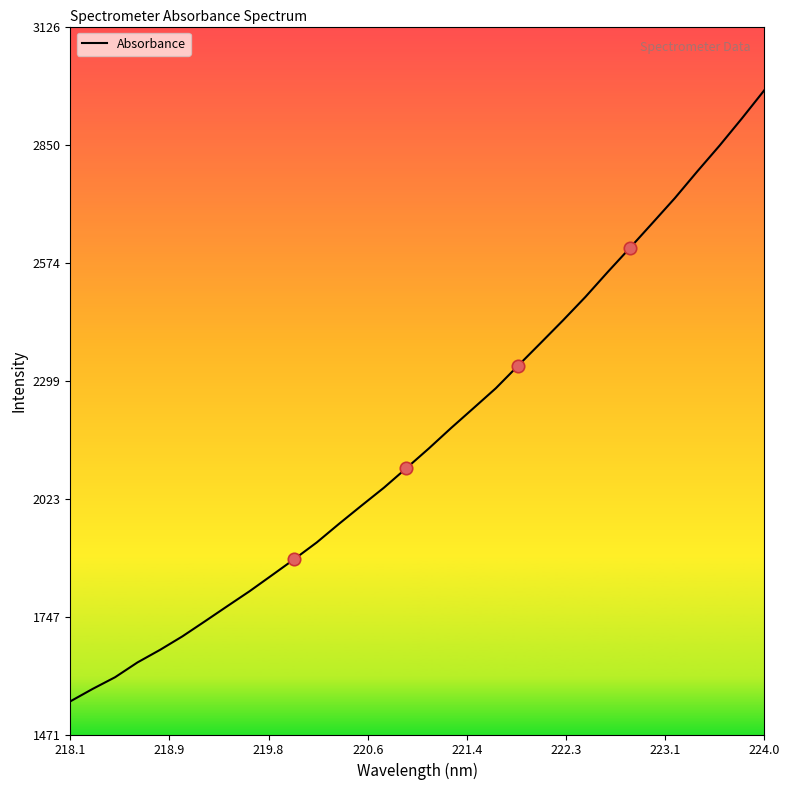

What is the difference between the maximum and minimum values?

1428.8